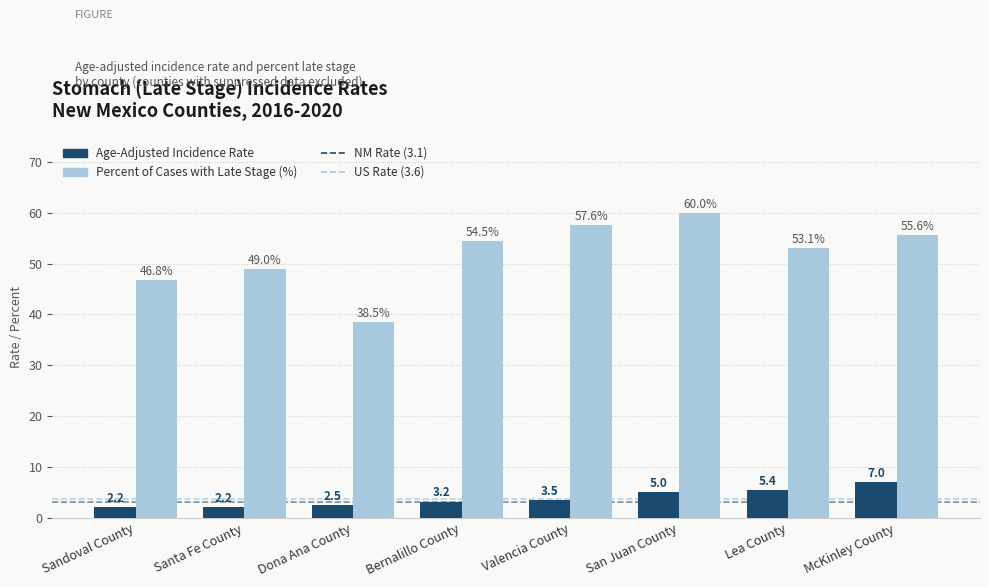

Rank the categories by Percent of Cases with Late Stage (%) value from lowest to highest.

Dona Ana County, Sandoval County, Santa Fe County, Lea County, Bernalillo County, McKinley County, Valencia County, San Juan County